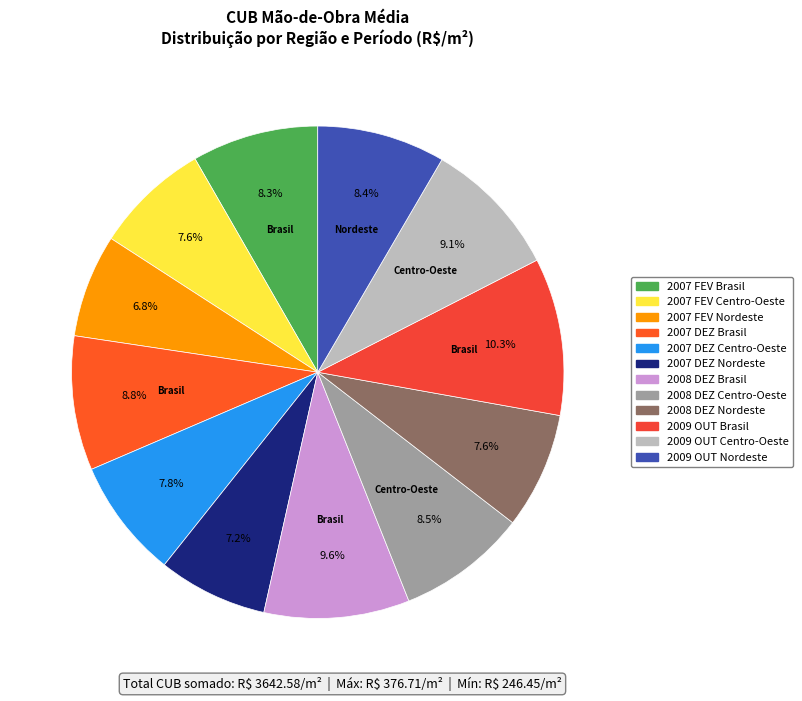

What is the change in value from 2009 OUT Brasil to 2009 OUT Centro-Oeste?

-46.6